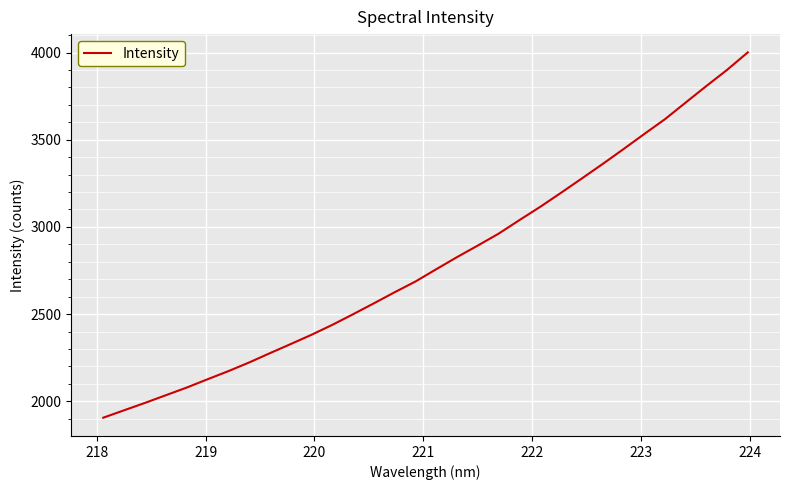

What is the difference between the maximum and minimum values?

2094.9